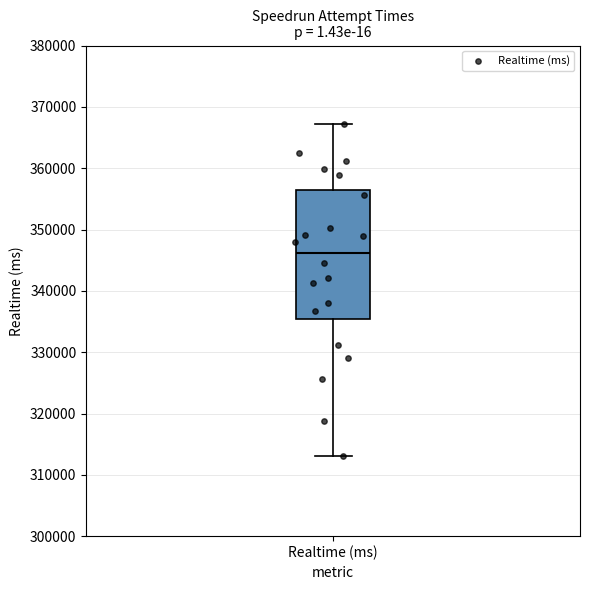

Where does the upper whisker of the box for Realtime (ms) end on the y-axis? The values are not printed on the chart, so give them approximately, as read against the axis.

367000